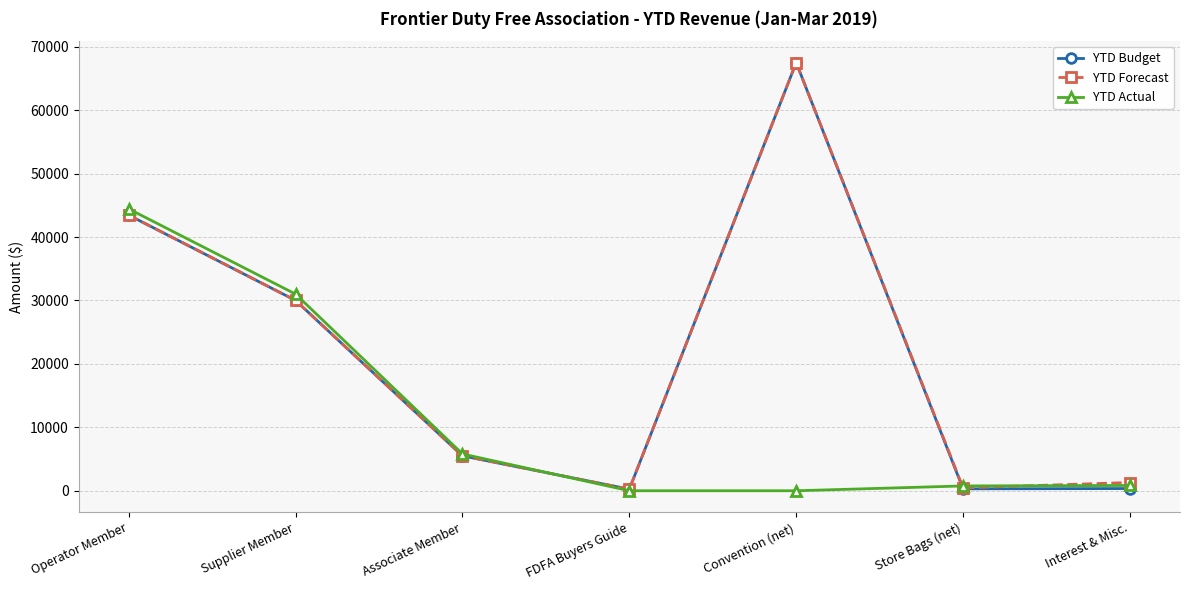

Which series changed the most between Supplier Member and Associate Member?

YTD Actual